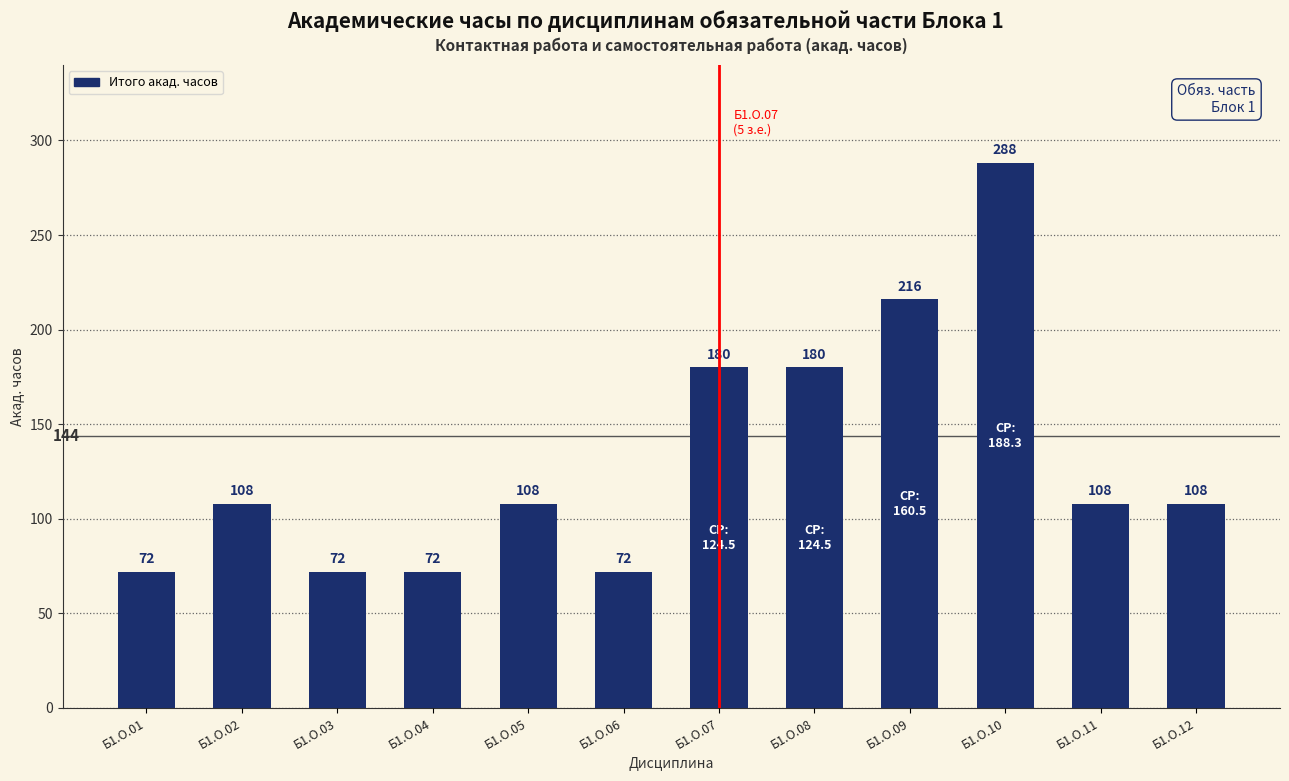

Is it true that the value at Б1.О.02 is 157?

False